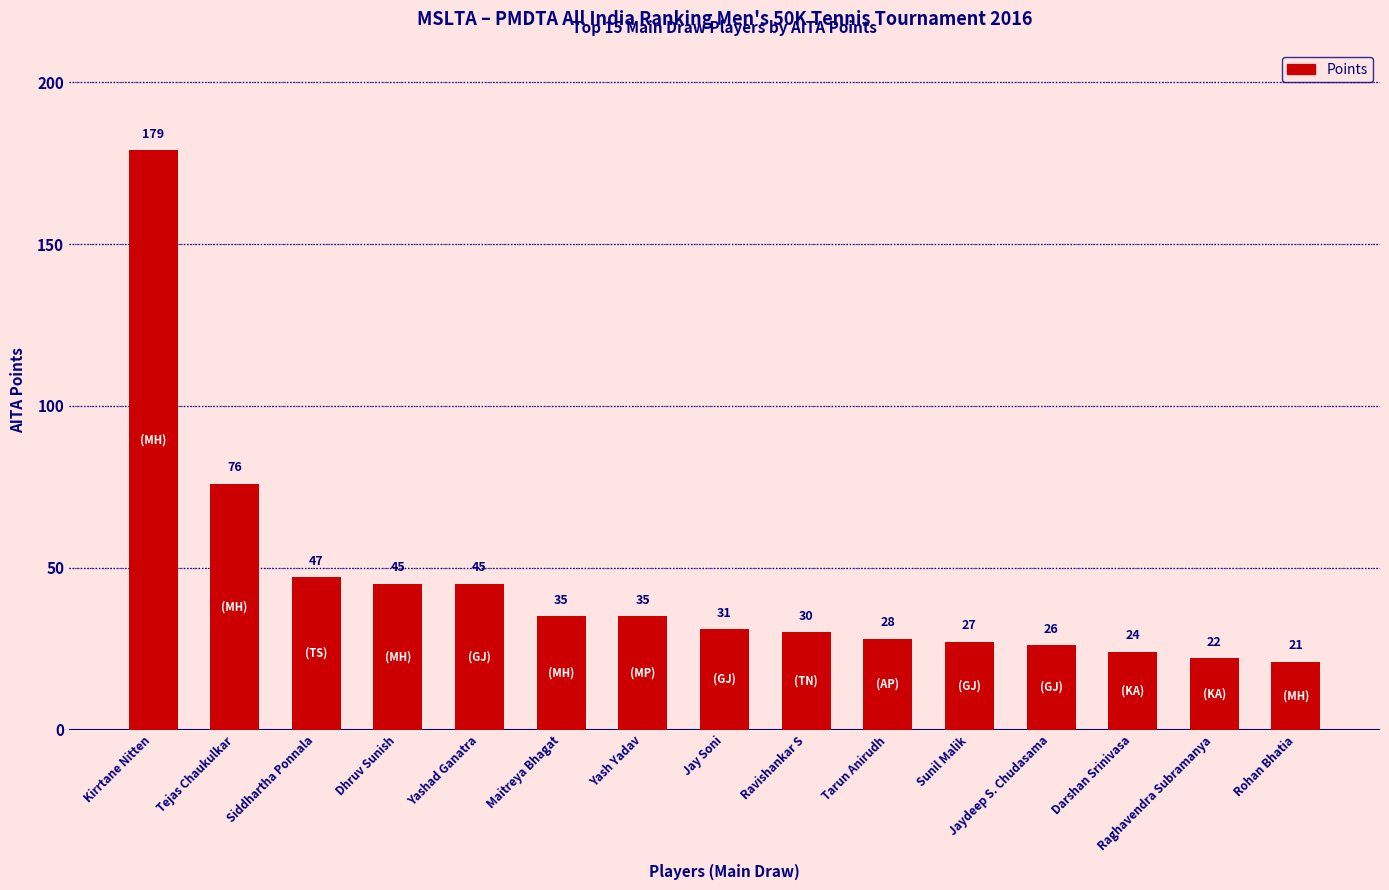

What is the smallest value displayed?

21